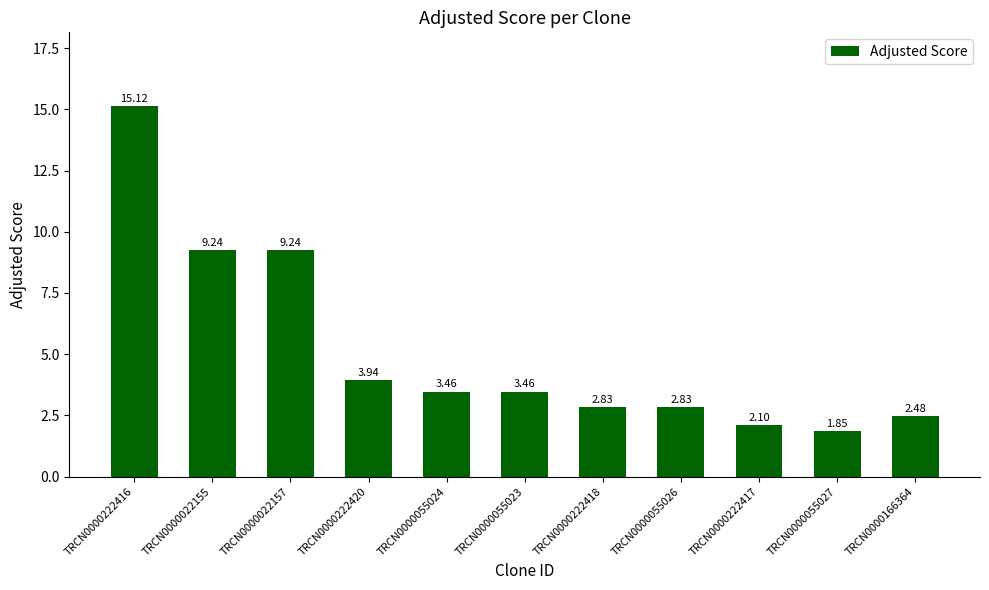

What is the sum of the values at TRCN0000222420 and TRCN0000055027?

5.8